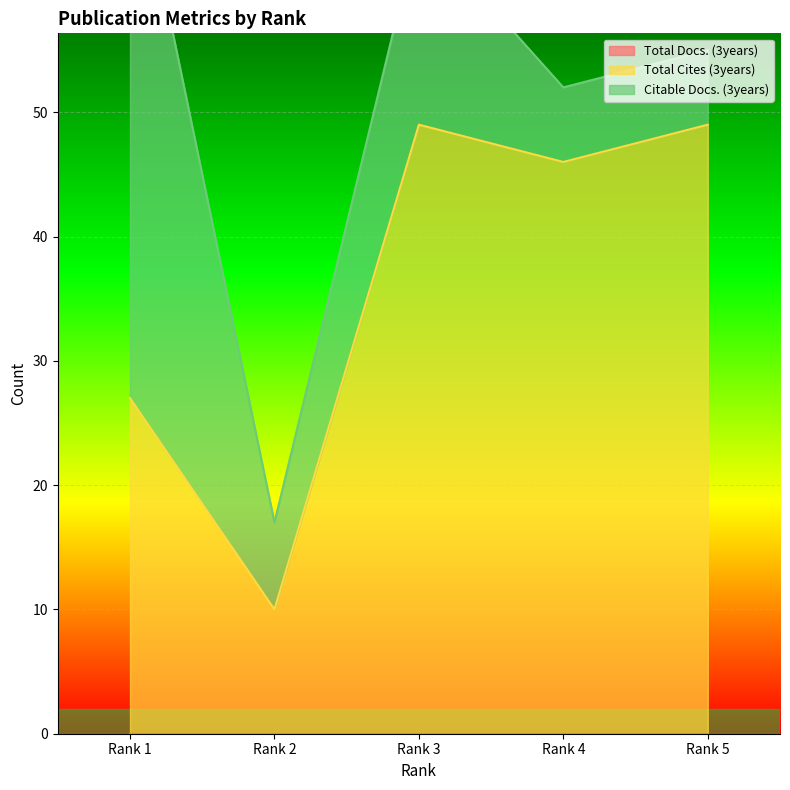

Where does the Citable Docs. (3years) series first go above 7?

Rank 1